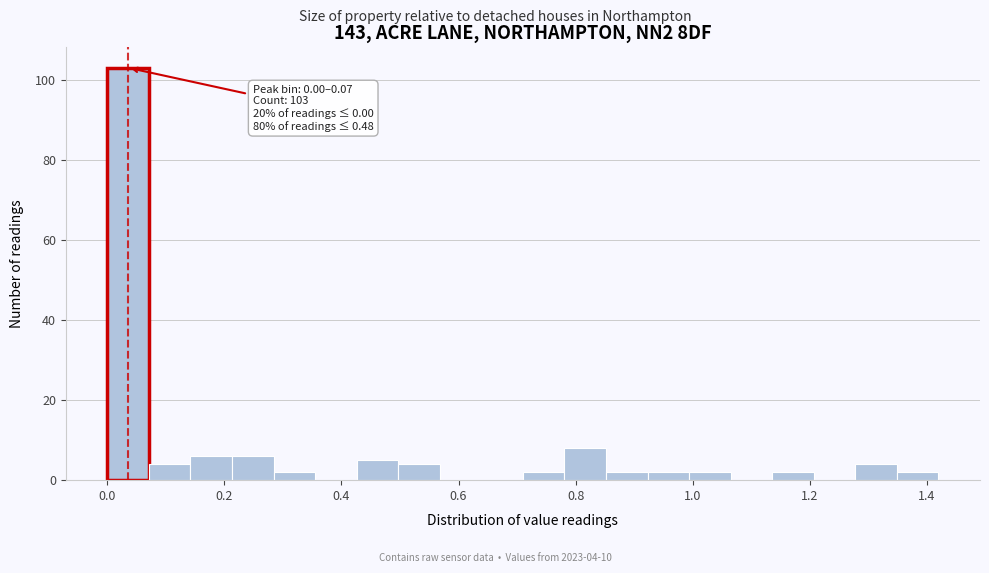

Read against the x-axis, roughly where is the centre of the tallest bar?

0.04